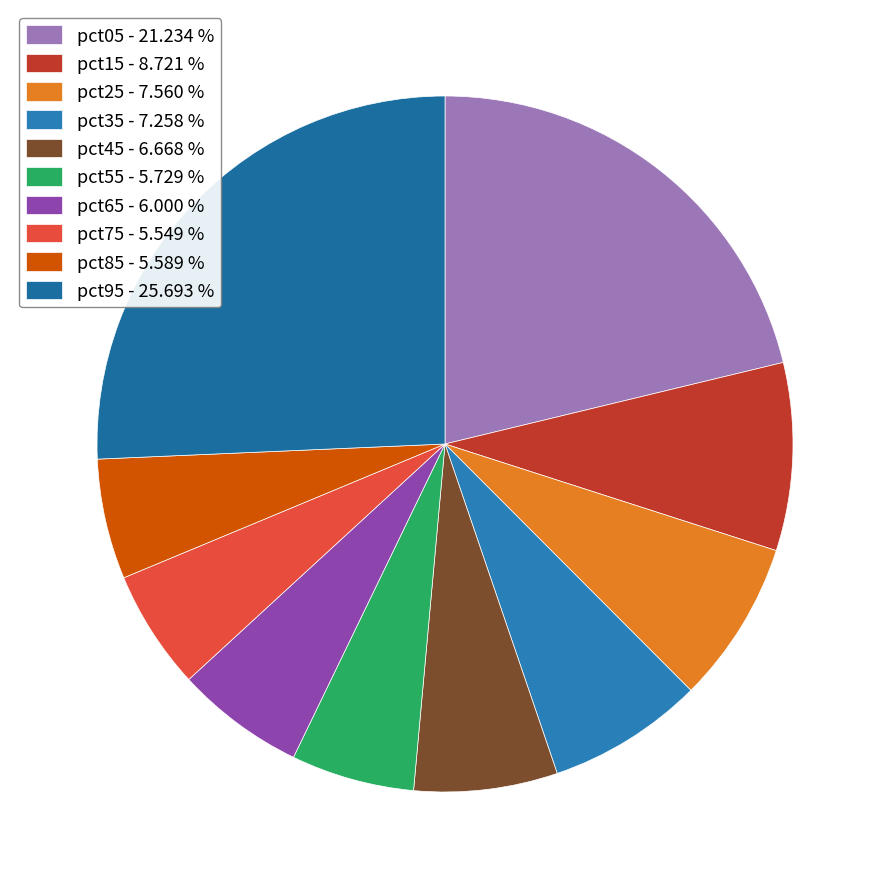

How many segments does this pie chart have?

10